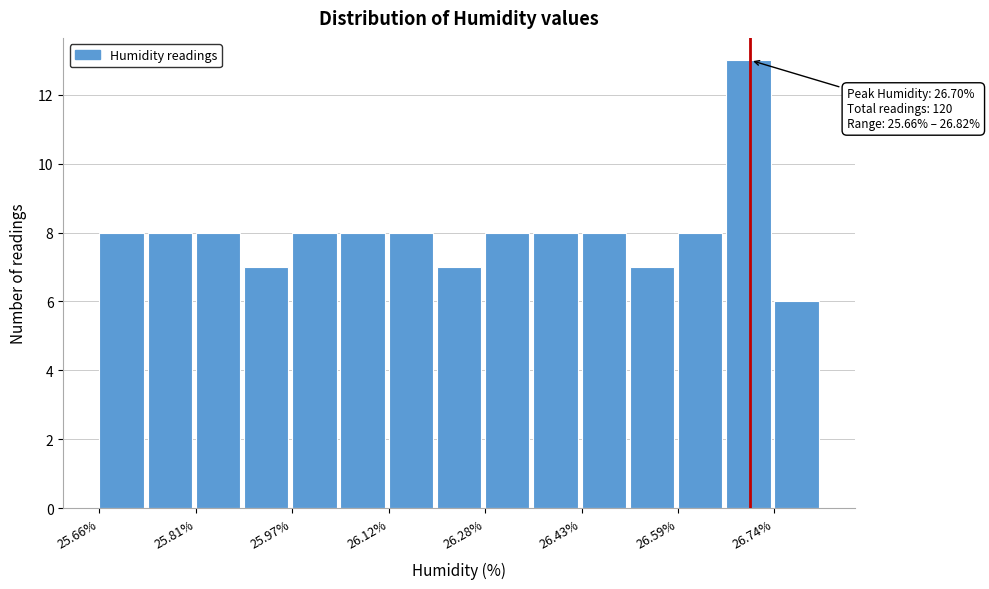

Around what value on the x-axis is the tallest bar? Give the approximate position of its centre, as read against the axis.

26.70